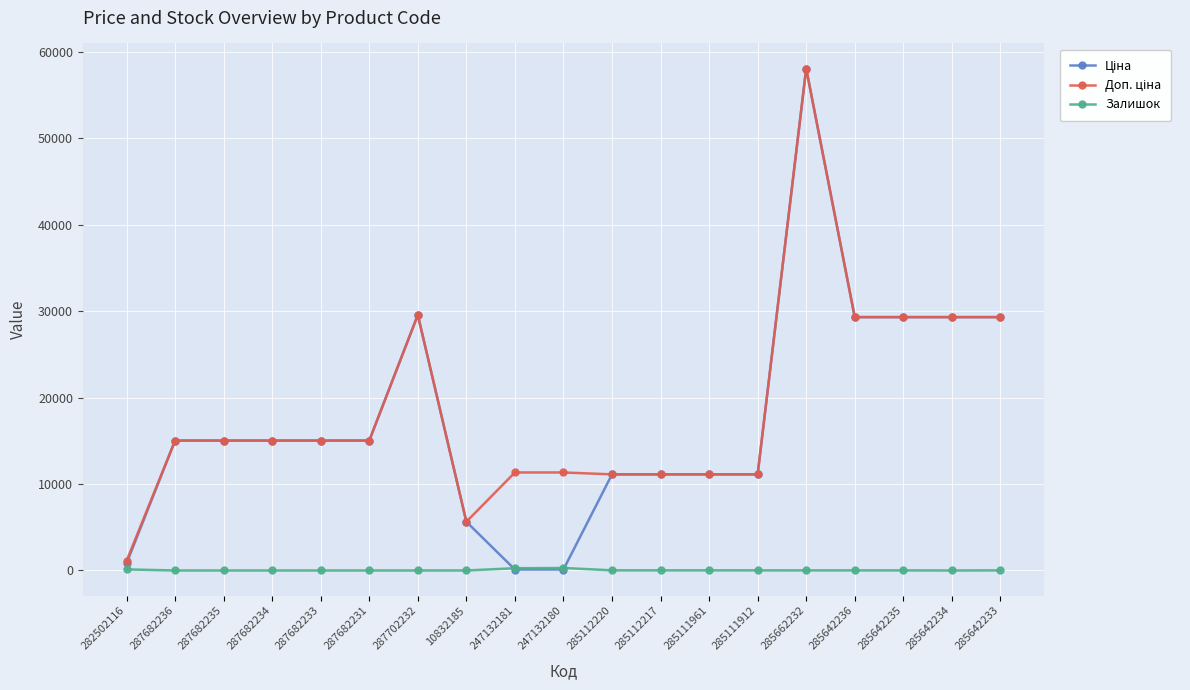

What position from the left is 247132181?

9